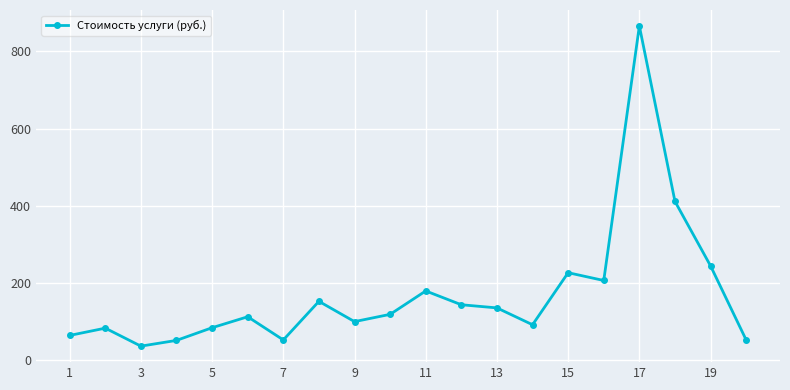

What is the greatest value displayed?

866.1